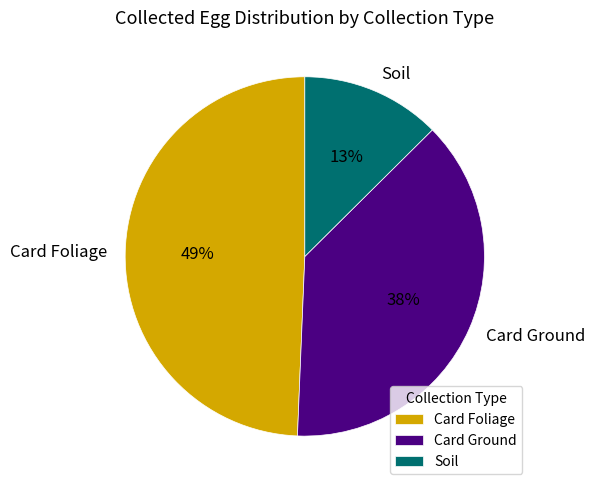

Combined, do Soil and Card Foliage account for over 50%?

Yes